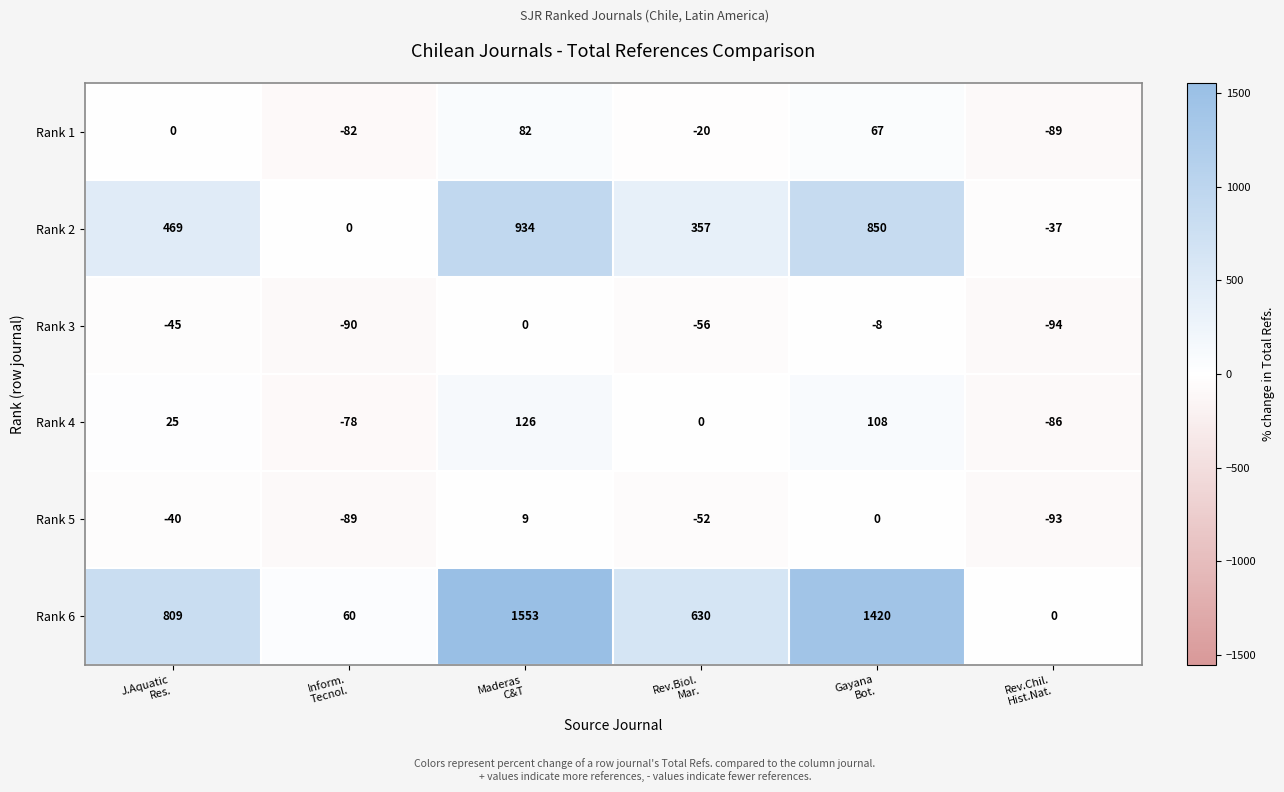

Which series has the largest range (max minus min)?

Rank 6